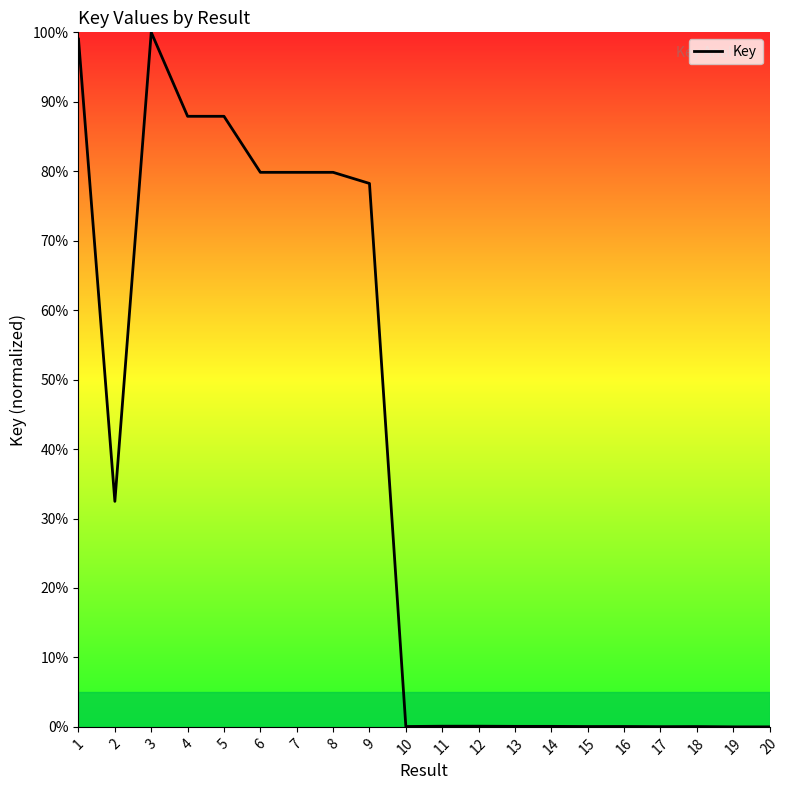

What is the difference between the values at 2 and 4?

55.4